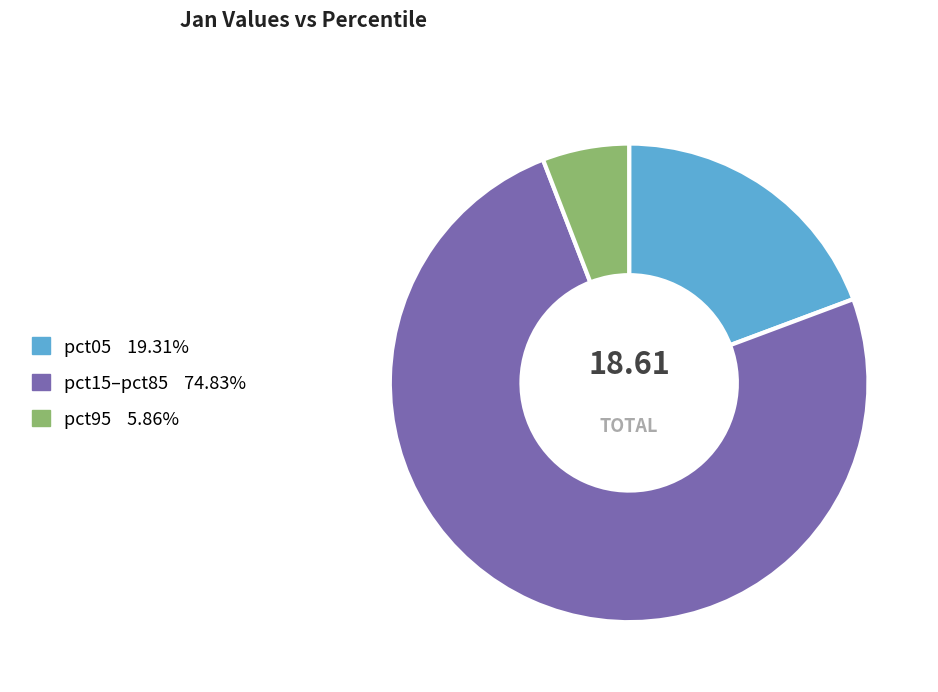

Does any single category account for the majority?

Yes